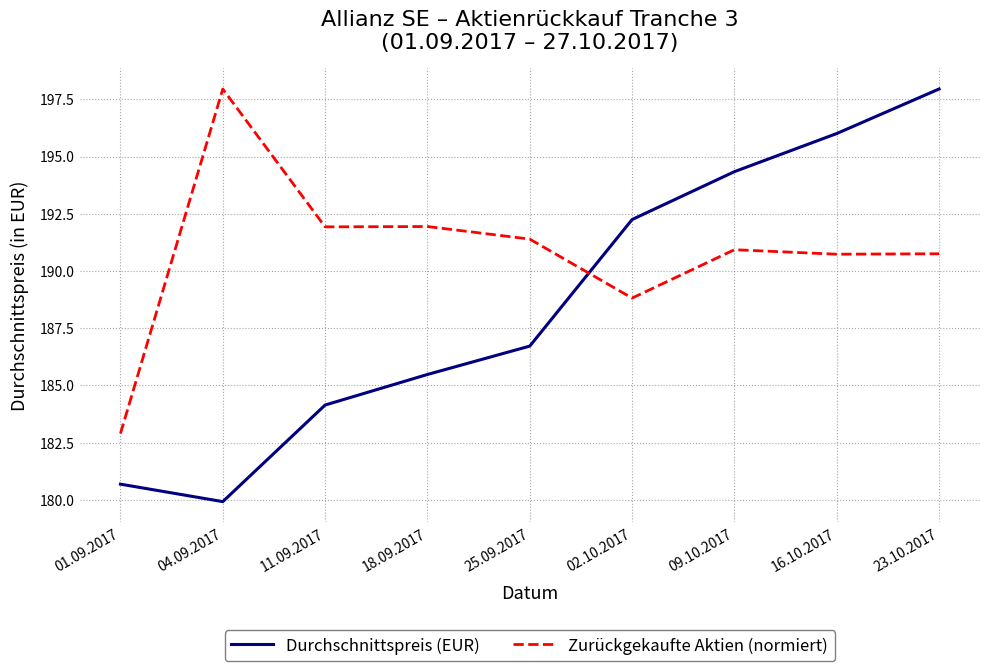

Where does the Durchschnittspreis (EUR) series first go above 186?

25.09.2017